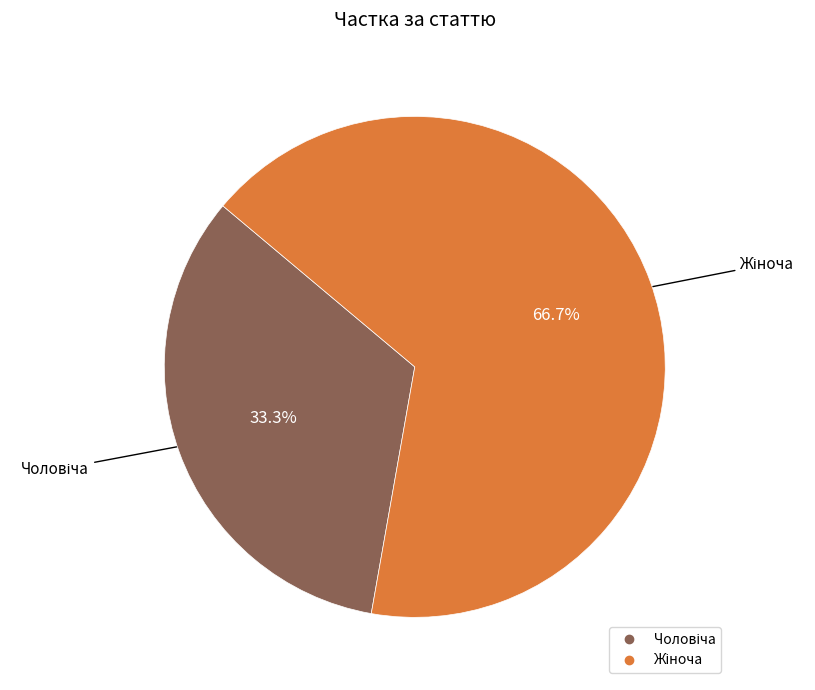

Does any single category account for the majority?

Yes